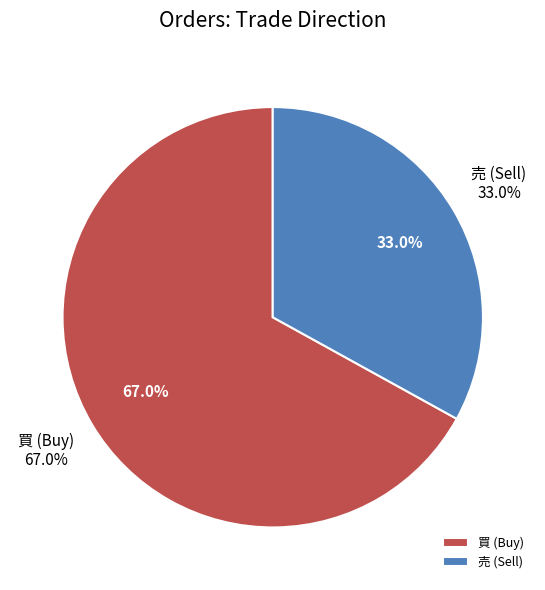

Which slice represents more than half of the pie?

買